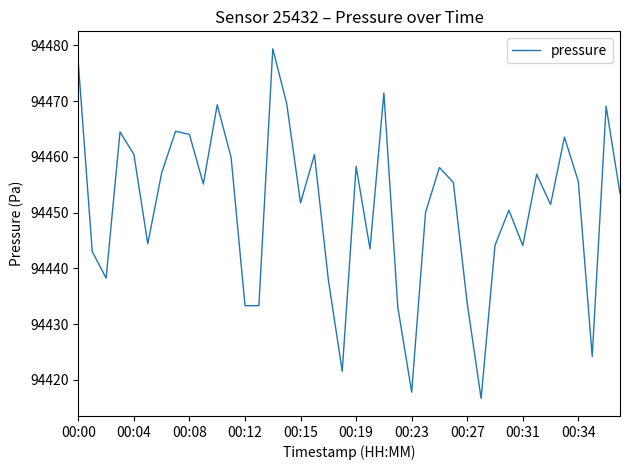

What is the maximum value shown in the chart?

94479.4